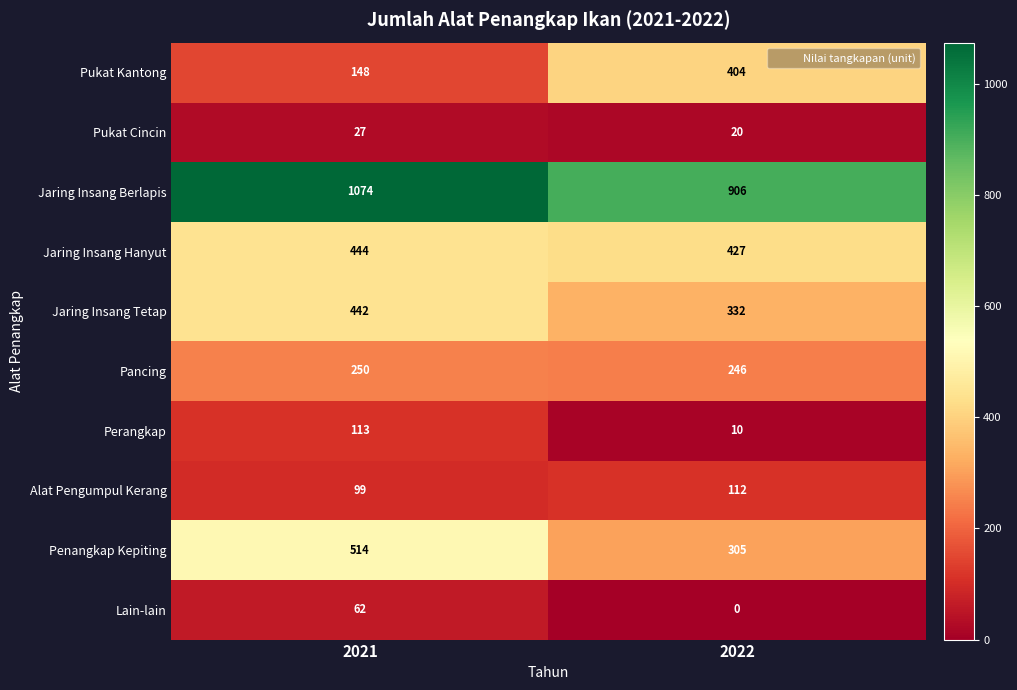

Reading right to left, list all the values displayed in this chart.

Pukat Kantong: 2022=404	2021=148
Pukat Cincin: 2022=20	2021=27
Jaring Insang Berlapis: 2022=906	2021=1074
Jaring Insang Hanyut: 2022=427	2021=444
Jaring Insang Tetap: 2022=332	2021=442
Pancing: 2022=246	2021=250
Perangkap: 2022=10	2021=113
Alat Pengumpul Kerang: 2022=112	2021=99
Penangkap Kepiting: 2022=305	2021=514
Lain-lain: 2022=0	2021=62